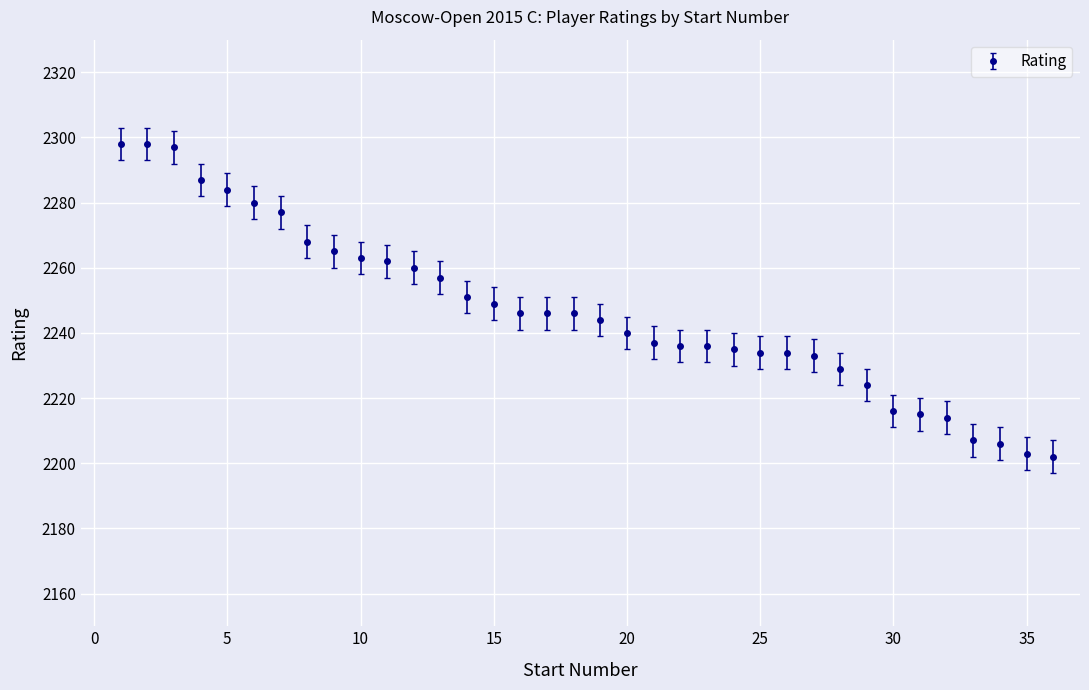

What is the maximum value shown in the chart?

2298